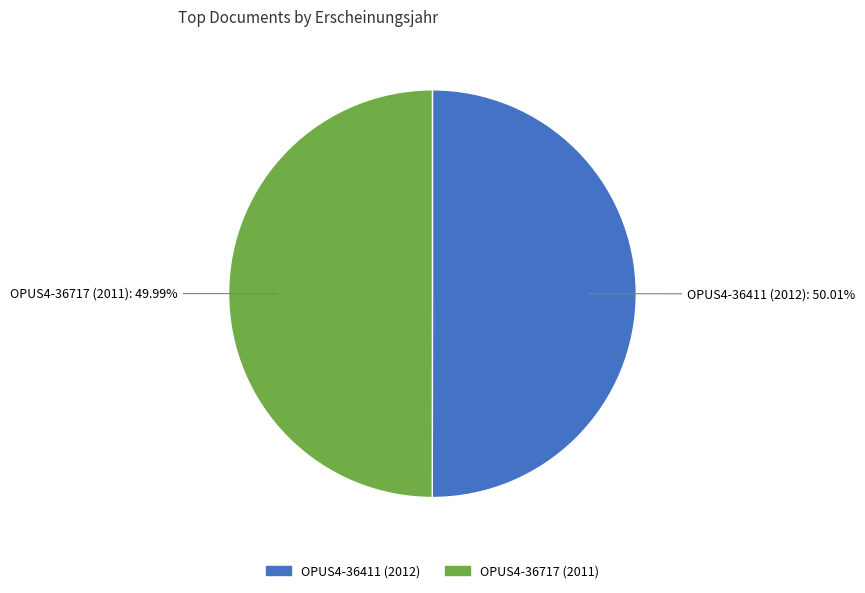

Is the sum of OPUS4-36717 (2011) and OPUS4-36411 (2012) greater than half?

Yes